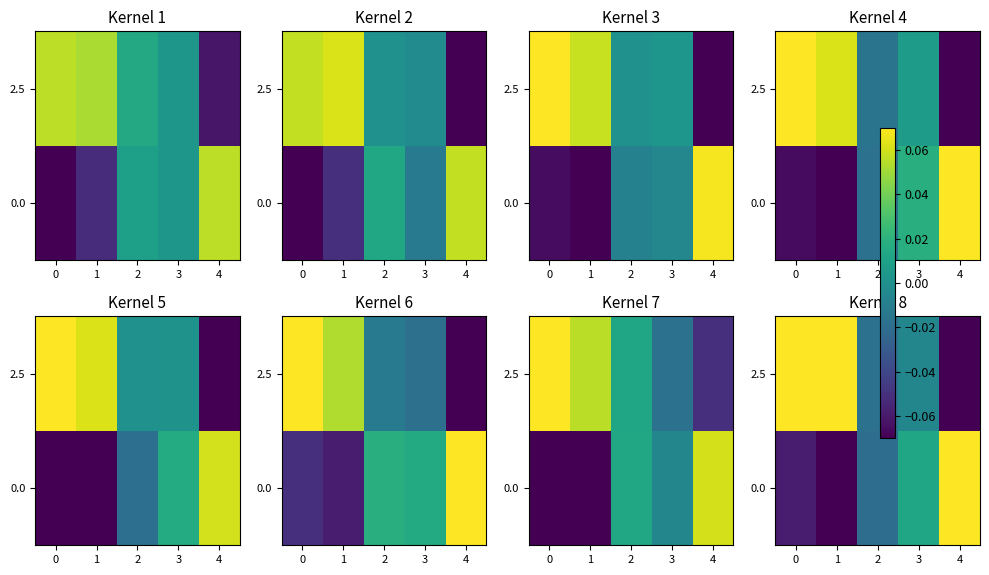

The value of 2.5 at 0 is 0.1. True or false?

False